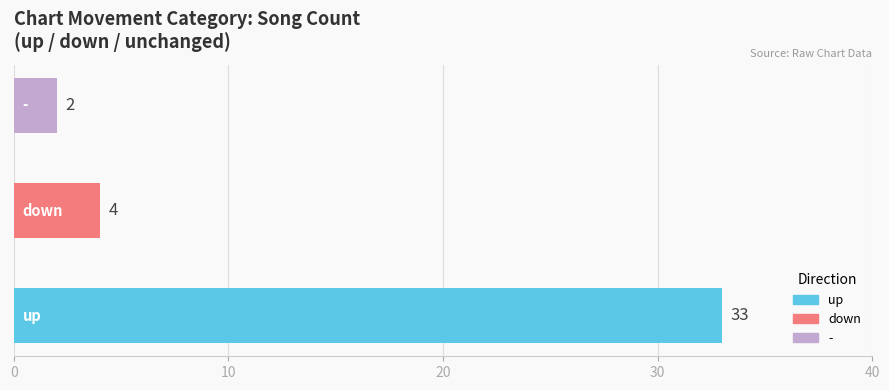

Is the value of up at up greater than the value of - at 3?

Yes